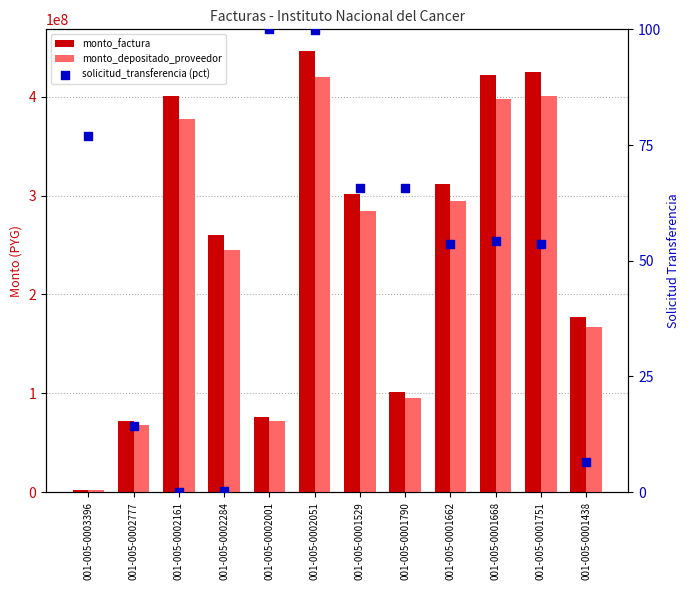

Which series has the largest total across all categories?

monto_factura